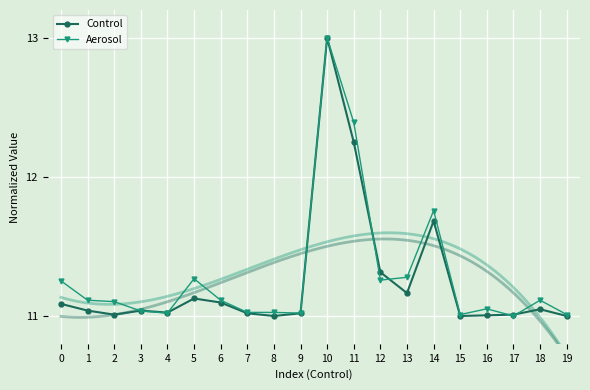

What is the difference between the Control values at 2 and 12?

0.3